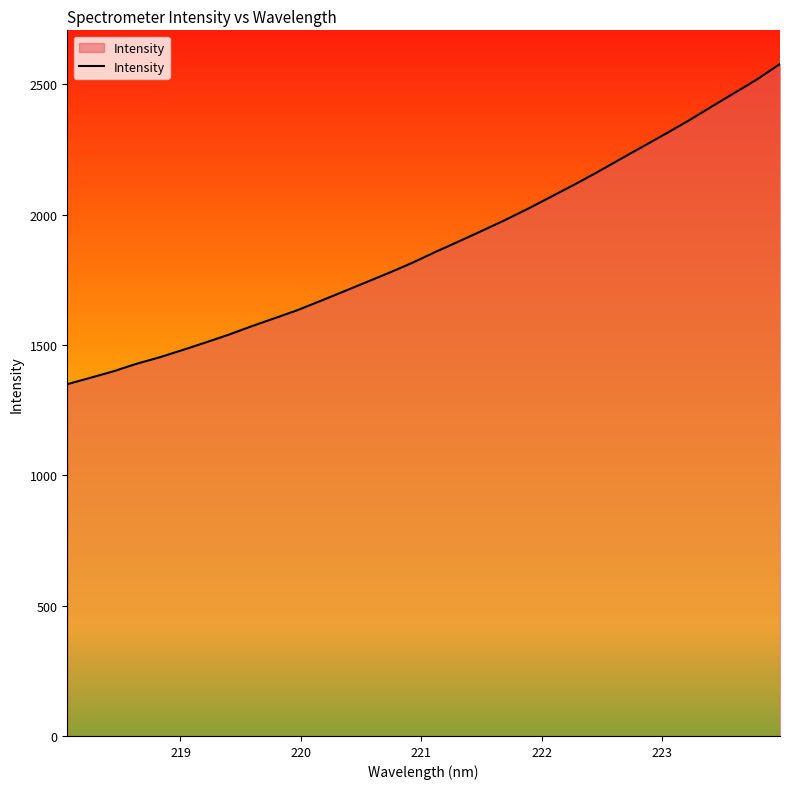

What is the minimum value shown in the chart?

1349.5